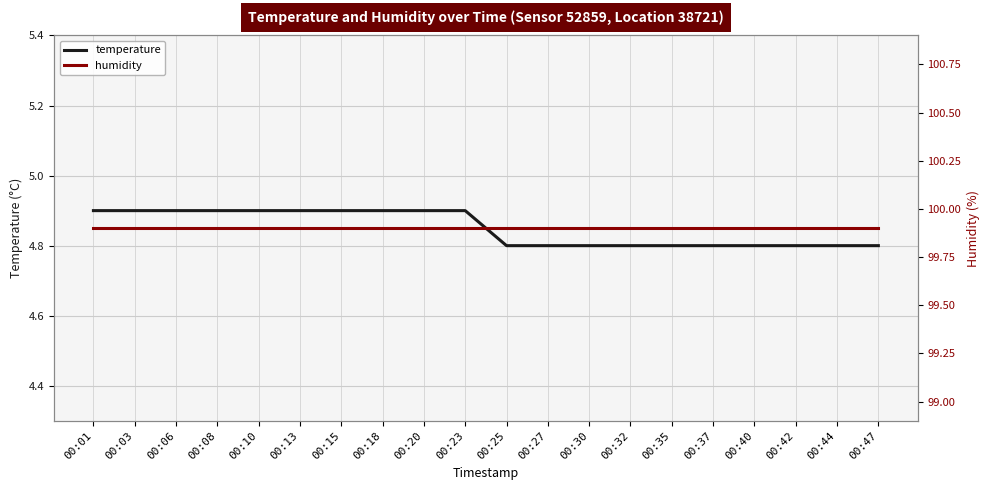

Reading left to right, list all the values displayed in this chart.

temperature: 00:01=4.9	00:03=4.9	00:06=4.9	00:08=4.9	00:10=4.9	00:13=4.9	00:15=4.9	00:18=4.9	00:20=4.9	00:23=4.9	00:25=4.8	00:27=4.8	00:30=4.8	00:32=4.8	00:35=4.8	00:37=4.8	00:40=4.8	00:42=4.8	00:44=4.8	00:47=4.8
humidity: 00:01=99.9	00:03=99.9	00:06=99.9	00:08=99.9	00:10=99.9	00:13=99.9	00:15=99.9	00:18=99.9	00:20=99.9	00:23=99.9	00:25=99.9	00:27=99.9	00:30=99.9	00:32=99.9	00:35=99.9	00:37=99.9	00:40=99.9	00:42=99.9	00:44=99.9	00:47=99.9